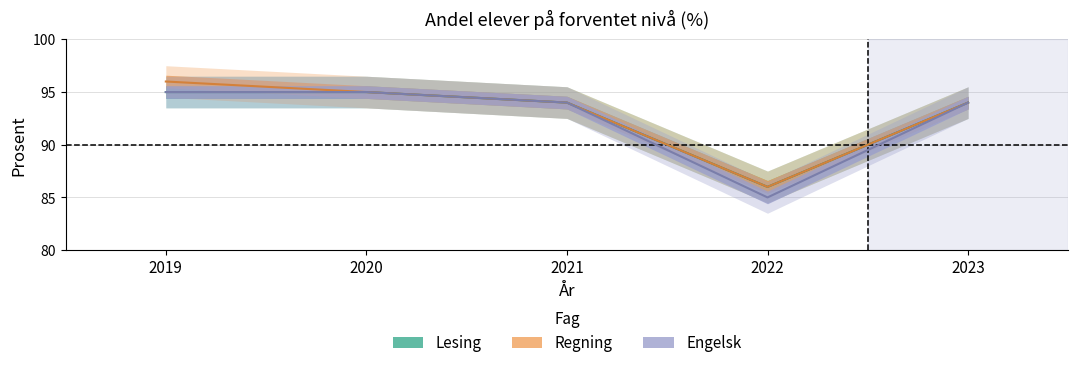

What is the value of the Engelsk point at the 3rd from the left?

94